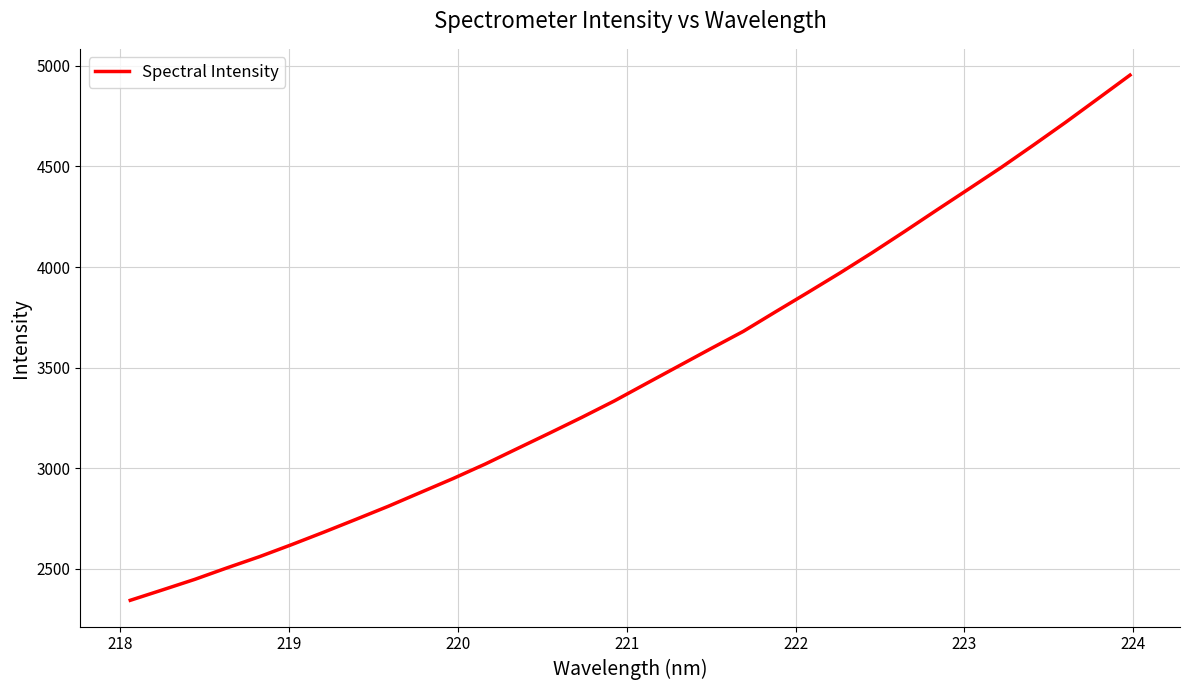

What is the greatest value displayed?

4954.4